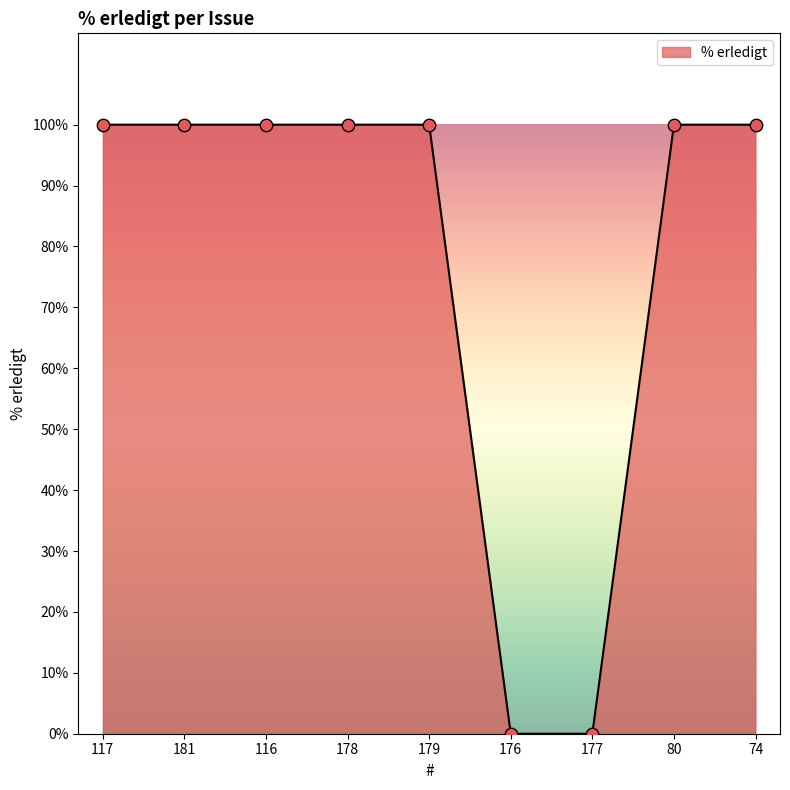

Approximately how many times larger is the value at 181 compared to 116?

1.0